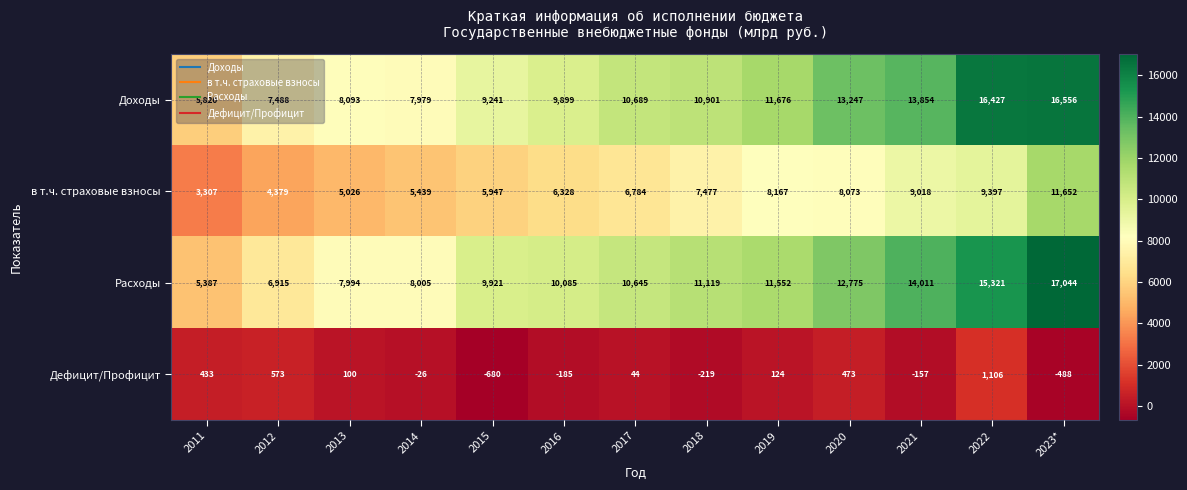

List the series in order of their peak value, lowest first.

Дефицит/Профицит, в т.ч. страховые взносы, Доходы, Расходы